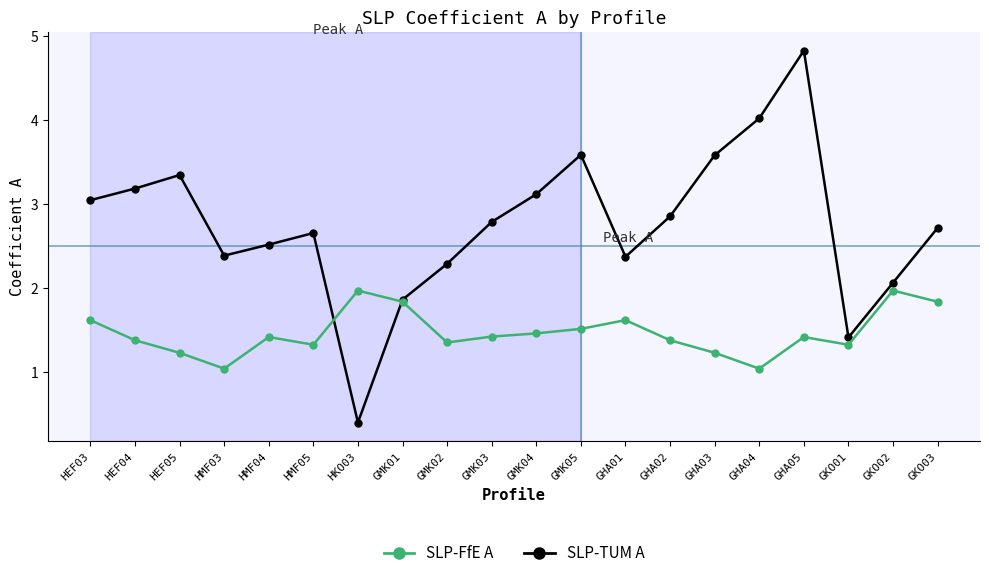

At which label does SLP-TUM A reach its minimum?

HKO03